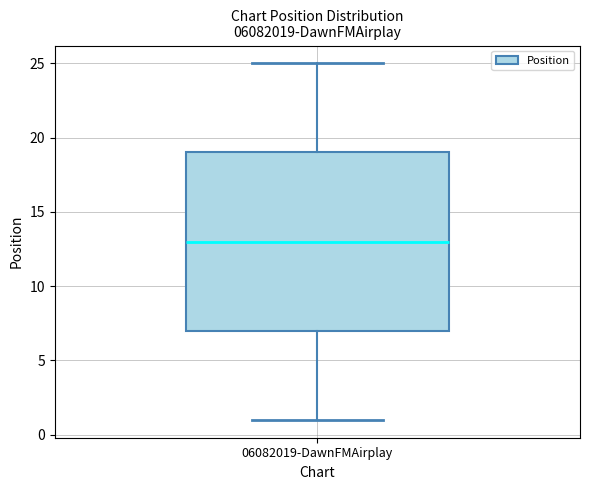

Read this box plot against the y-axis: the position of the median line, the range covered by the box, and the ends of both whiskers. The values are not printed on the chart, so give them approximately, as read against the axis.

median 13, box 7 to 19, whiskers 1 to 25